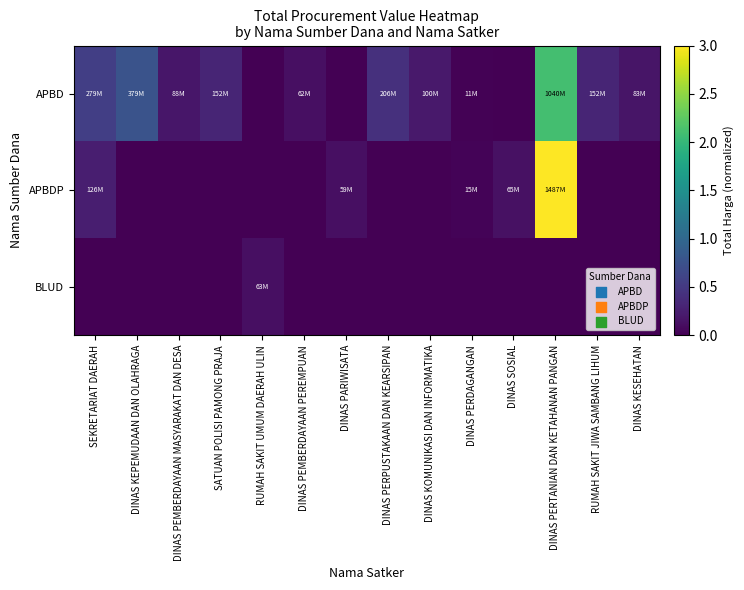

What is the total value across all series at RUMAH SAKIT JIWA SAMBANG LIHUM?

0.3